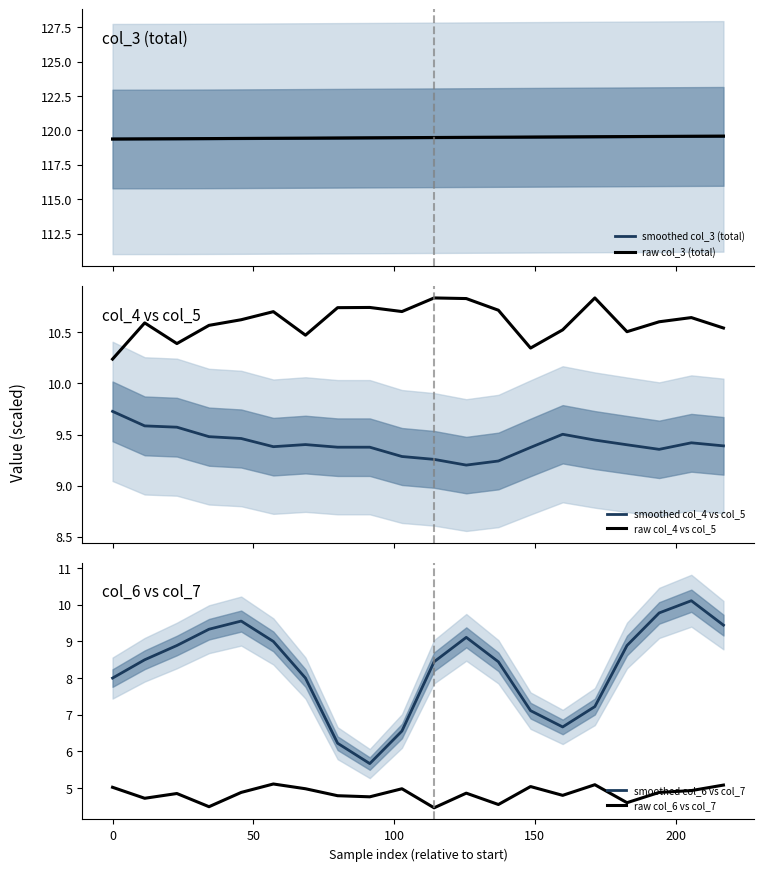

True or false: smoothed col_6 vs col_7 and raw col_6 vs col_7 cross at least once.

False